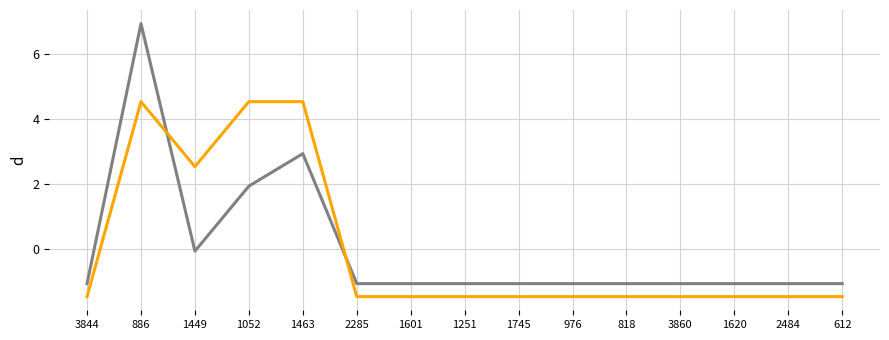

At which category is the sum across all series the highest?

886